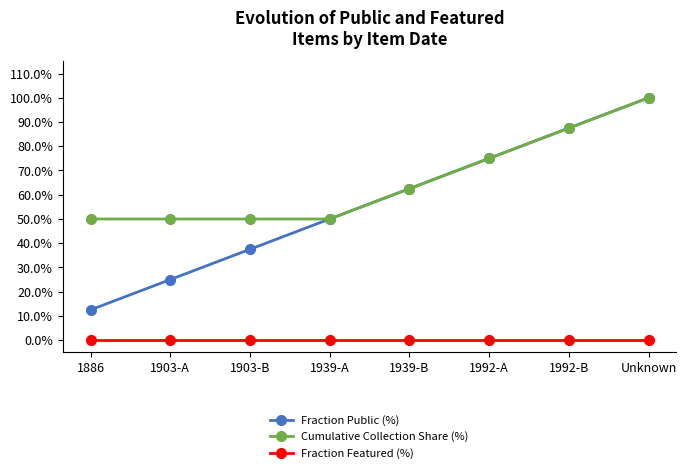

At which label does Fraction Public (%) reach its minimum?

1886